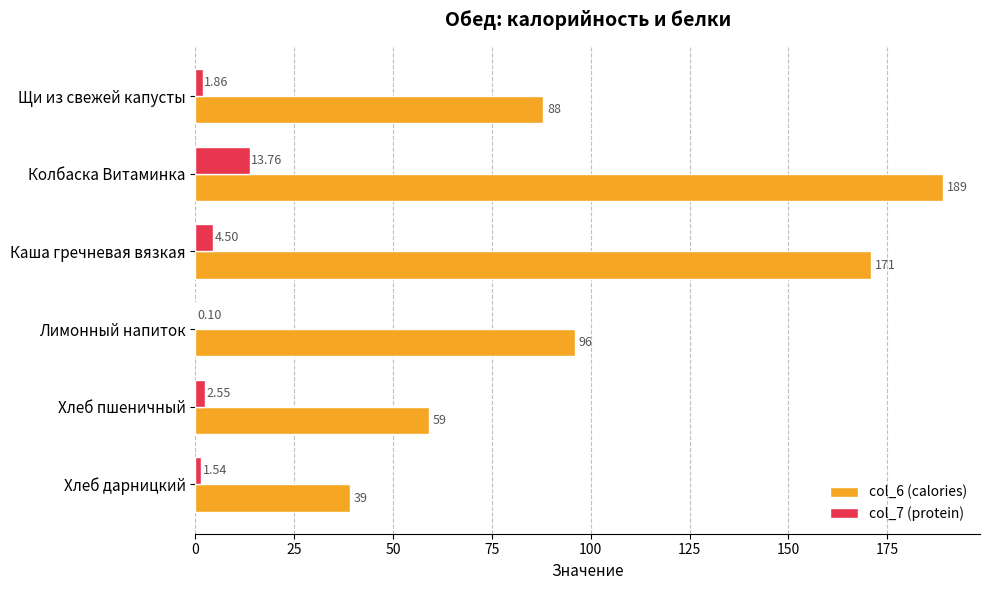

Which series changed the most between Колбаска Витаминка and Хлеб дарницкий?

col_6 (calories)